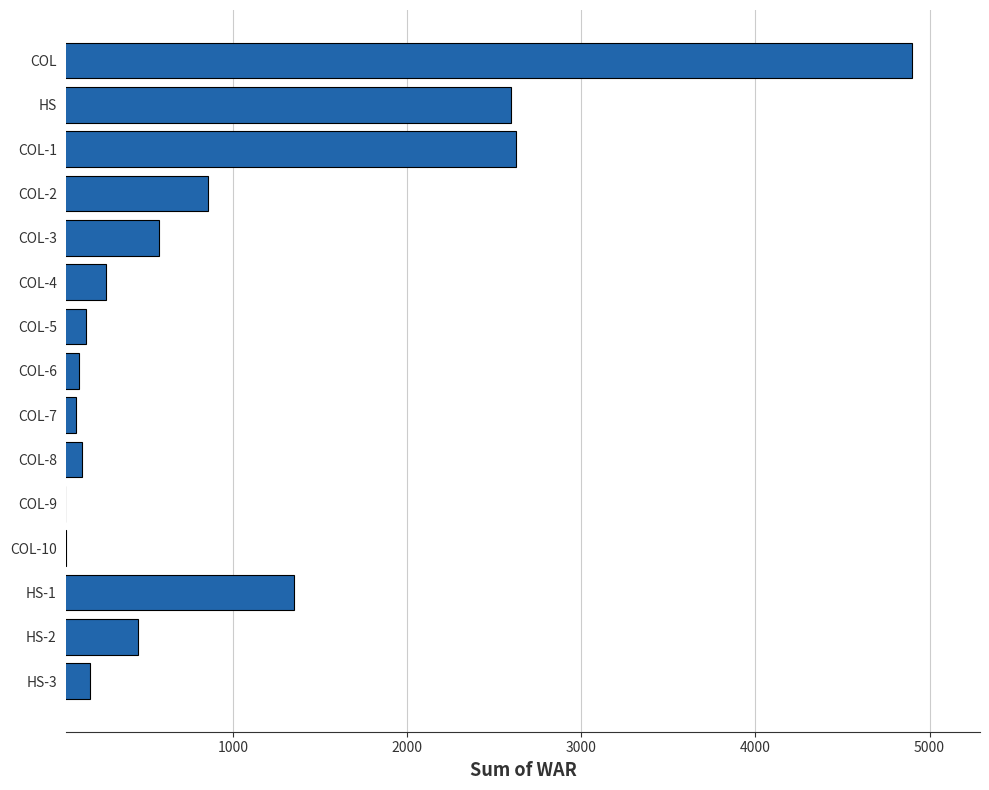

How many bars are there in total?

15